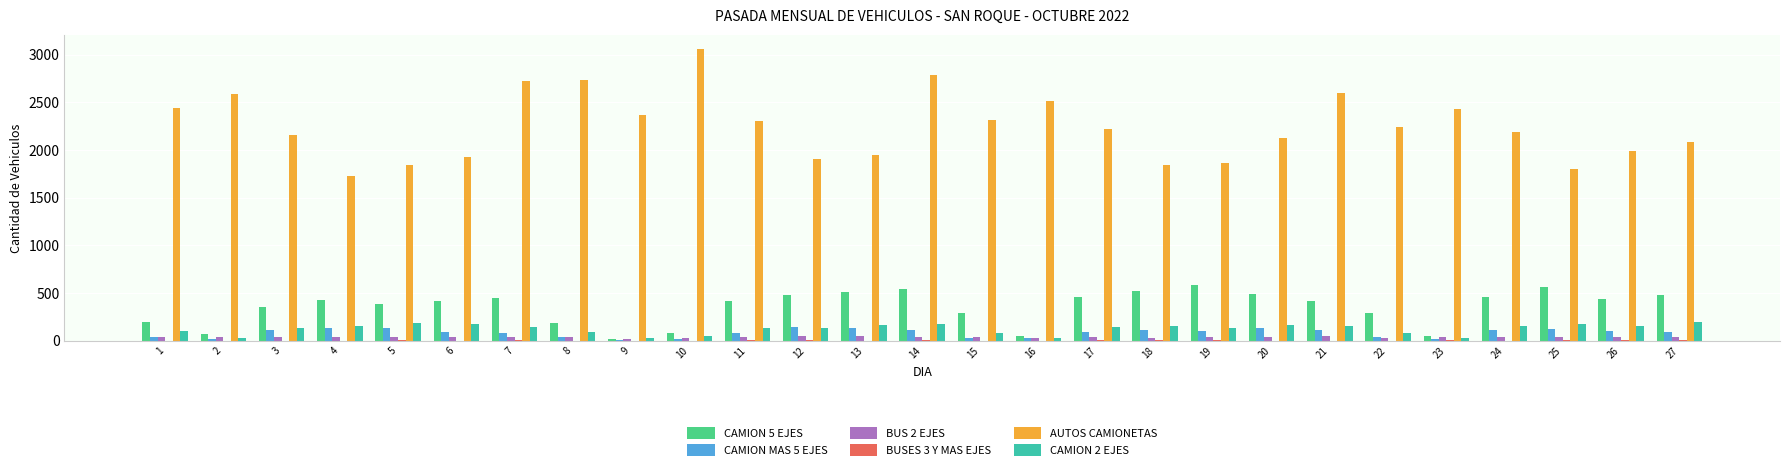

Which series has the largest total across all categories?

AUTOS CAMIONETAS